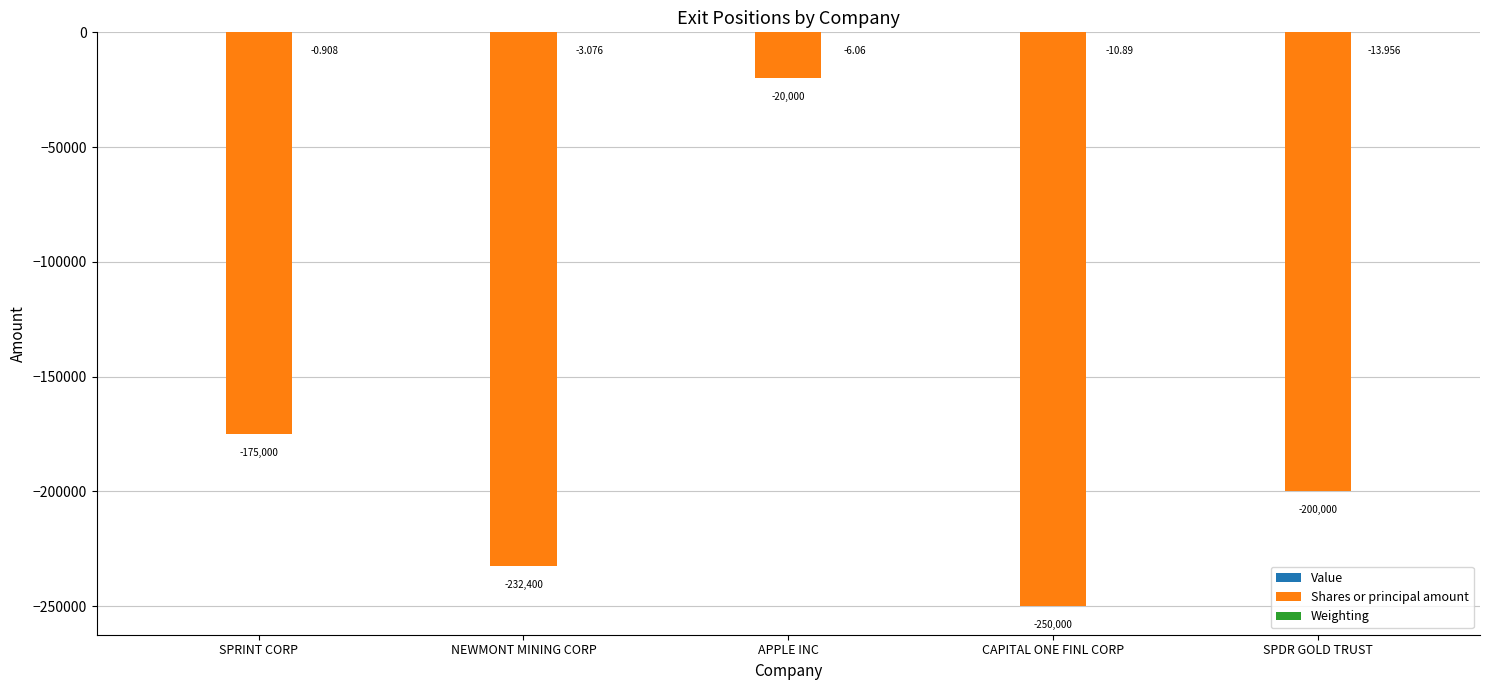

At which category is the sum across all series the highest?

APPLE INC